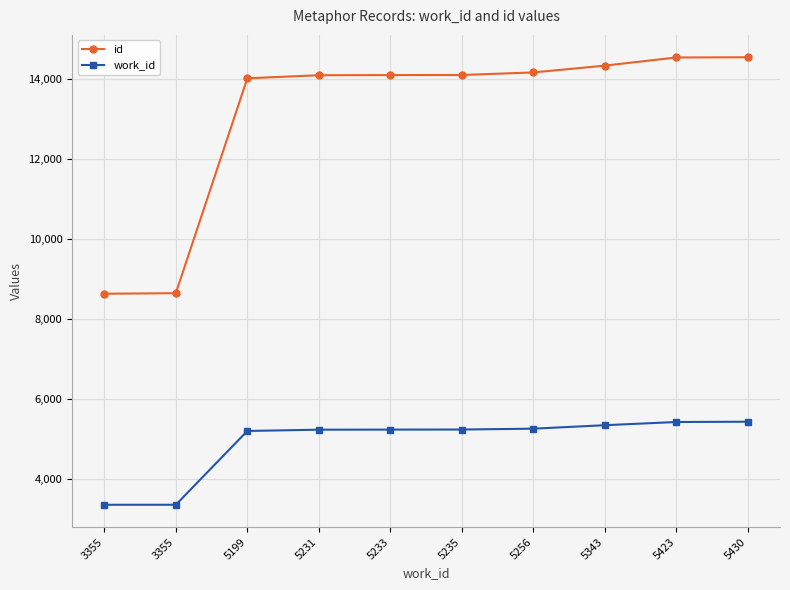

What are all the series names shown in the legend?

id, work_id